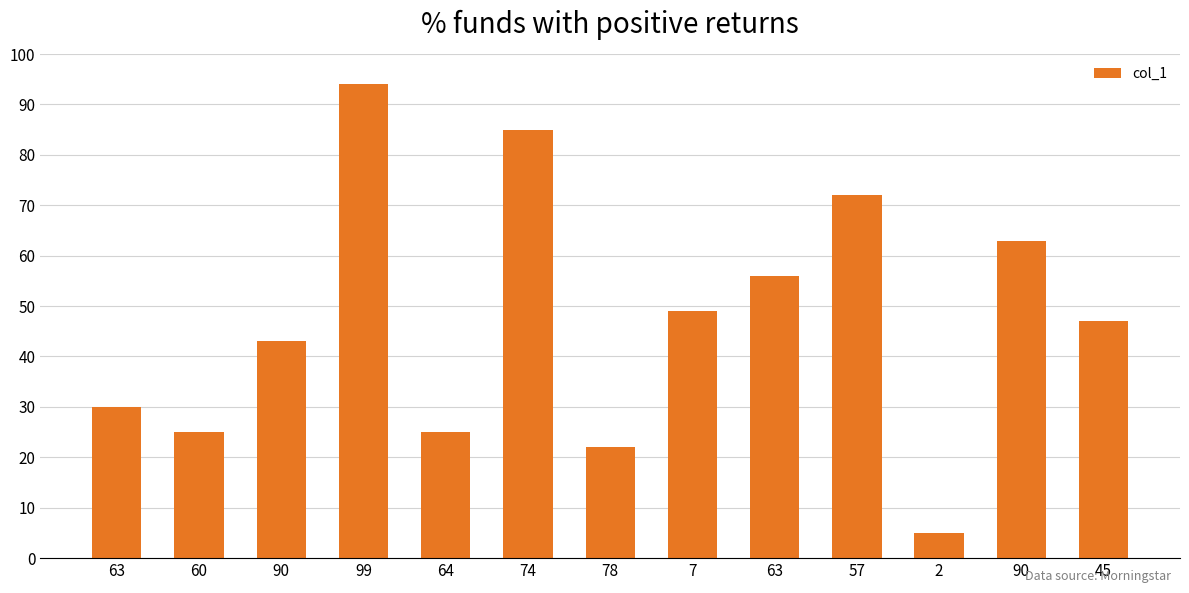

True or false: the data shows 22 at 78.

True